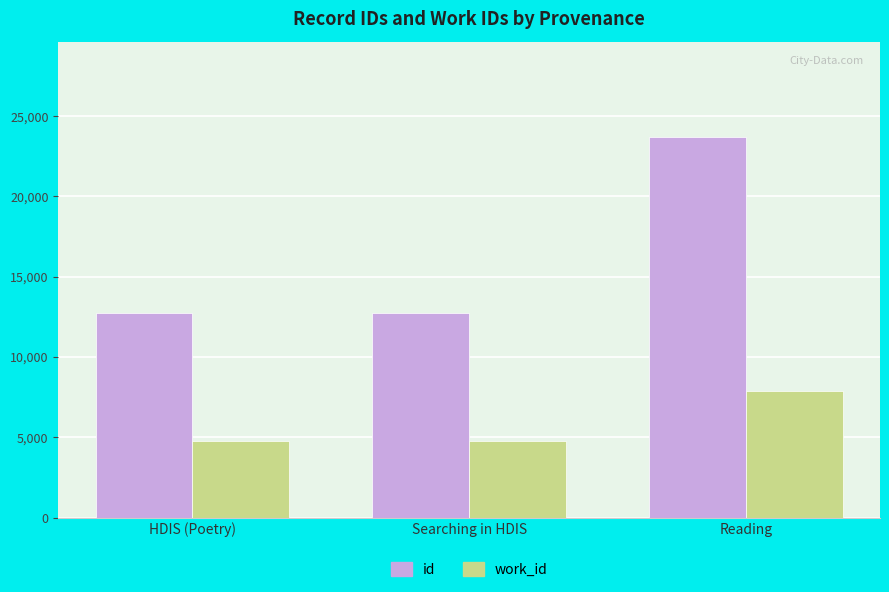

What is the sum of all work_id values?

17440.0